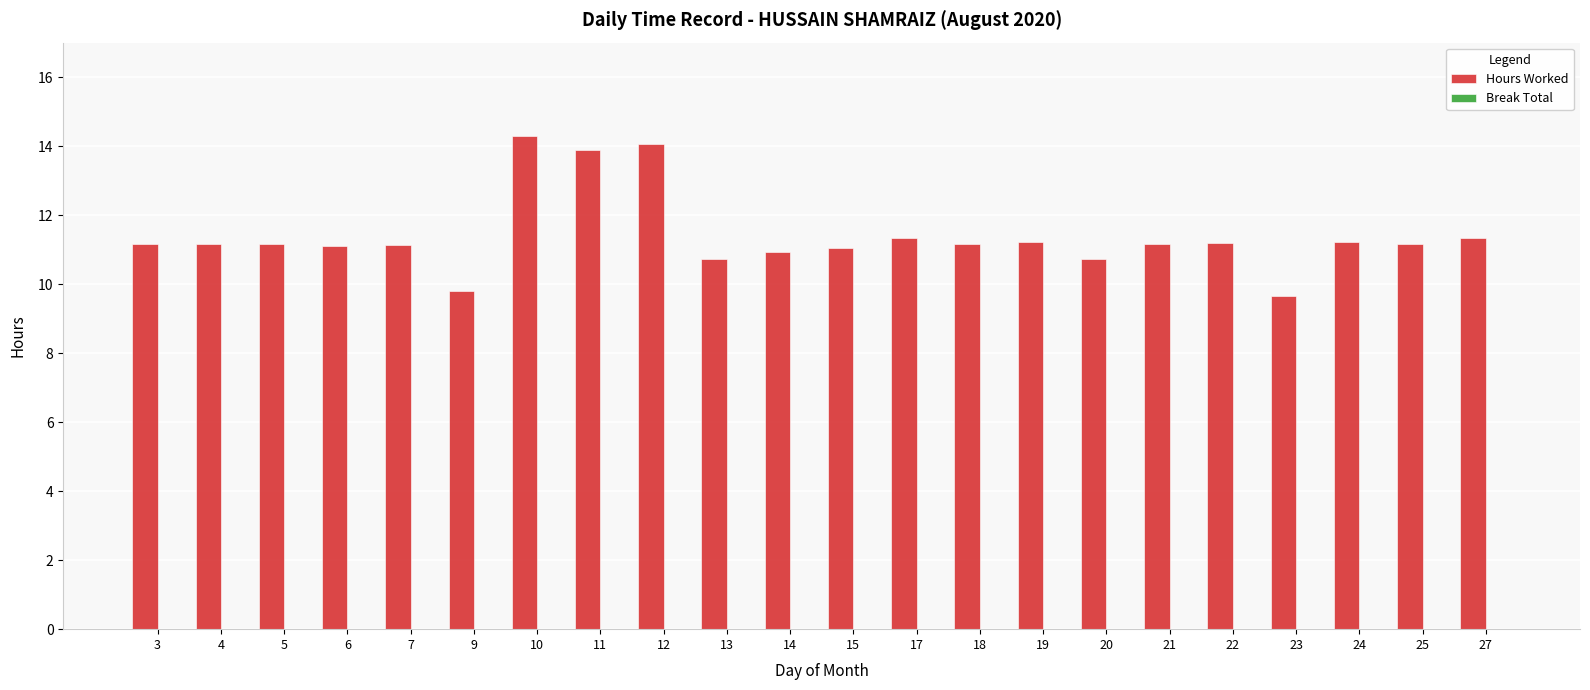

Approximately how many times larger is the value at 14 compared to 7?

1.0